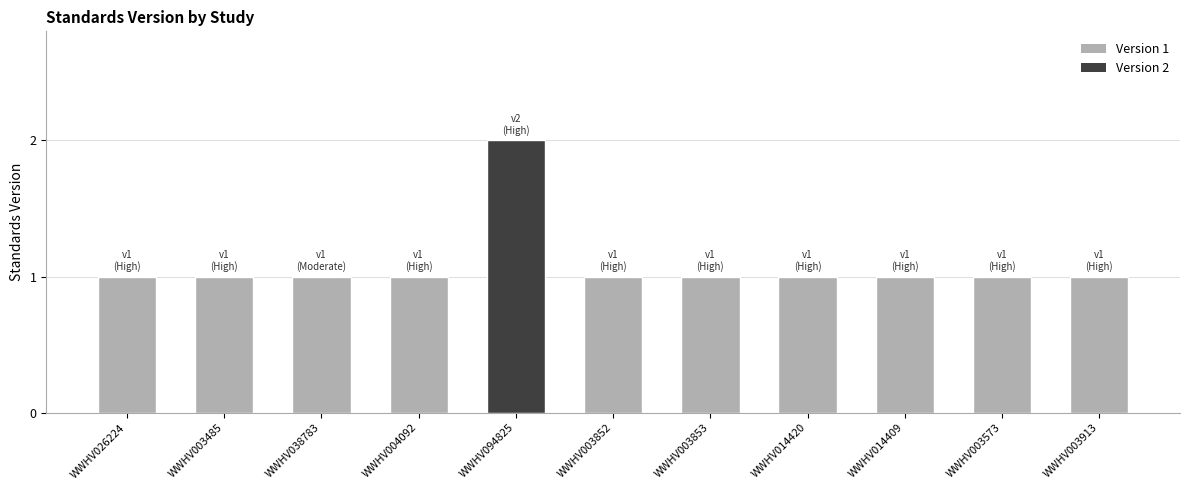

At which category does the chart reach its peak across all series?

WWHV094825